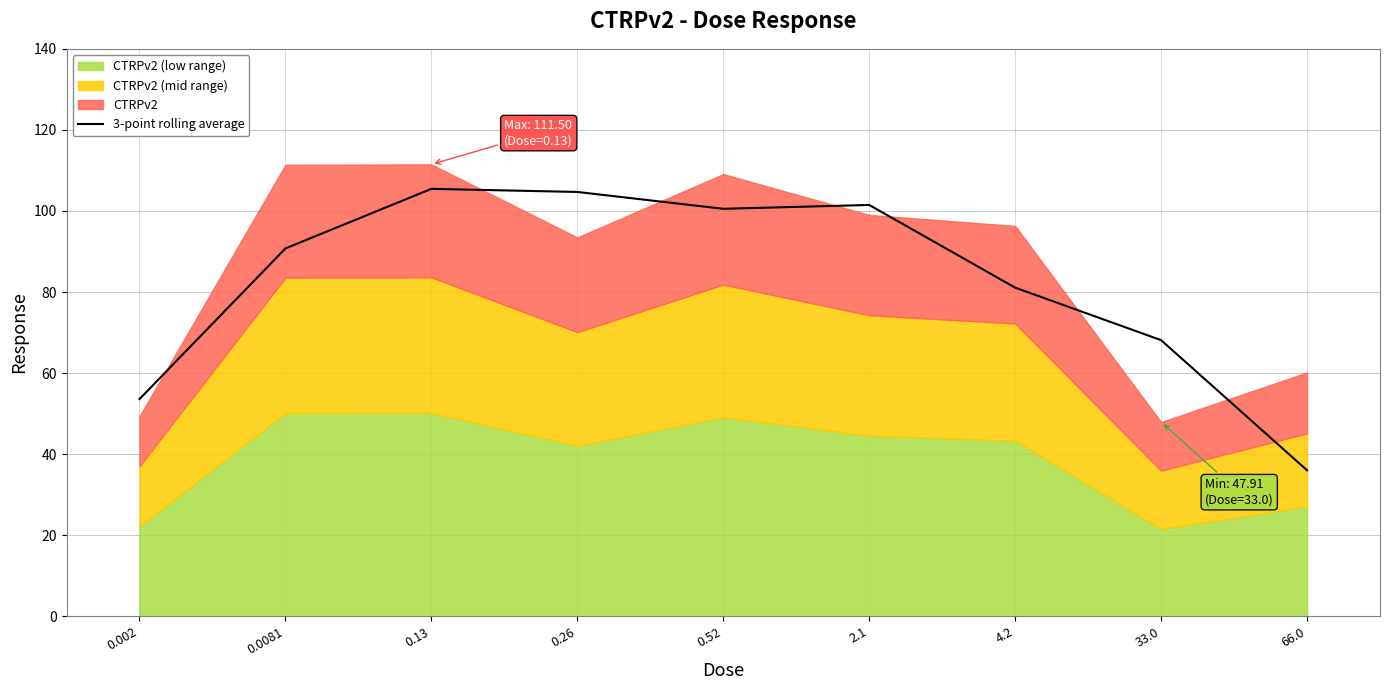

Which category has the lowest value in the 3-point rolling average series?

66.0